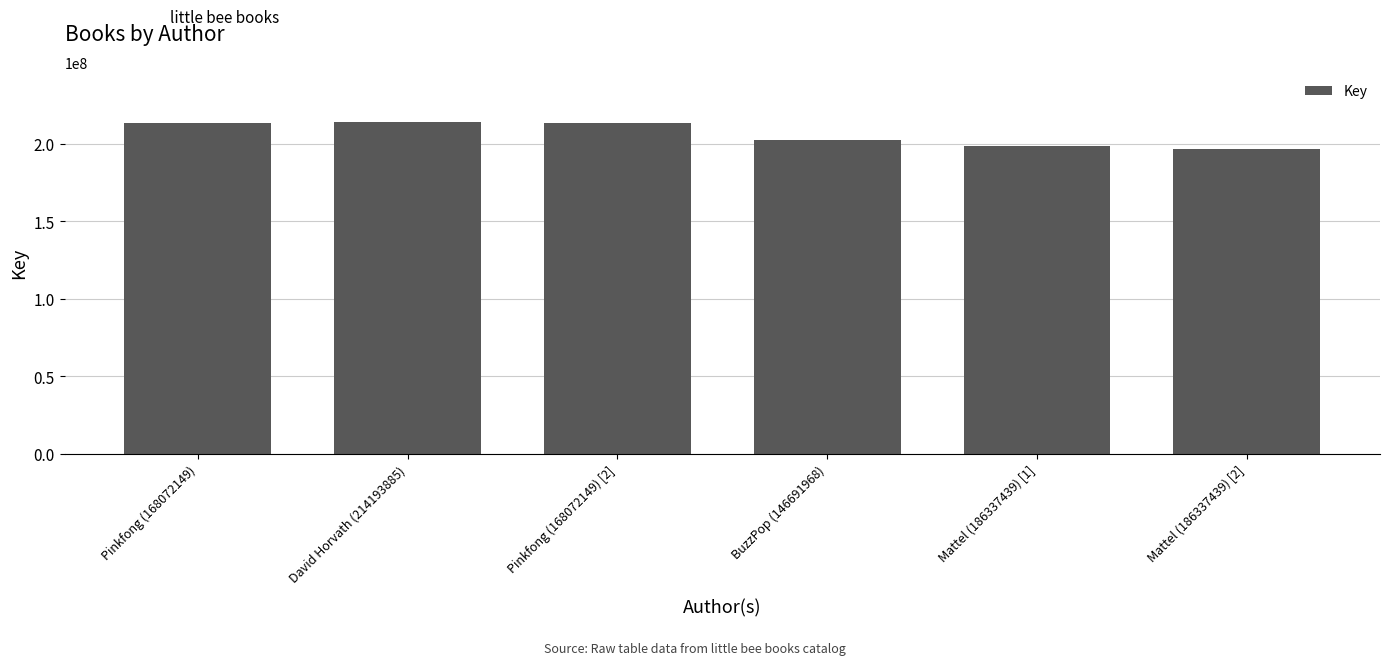

What is the difference between the maximum and minimum values?

17578718